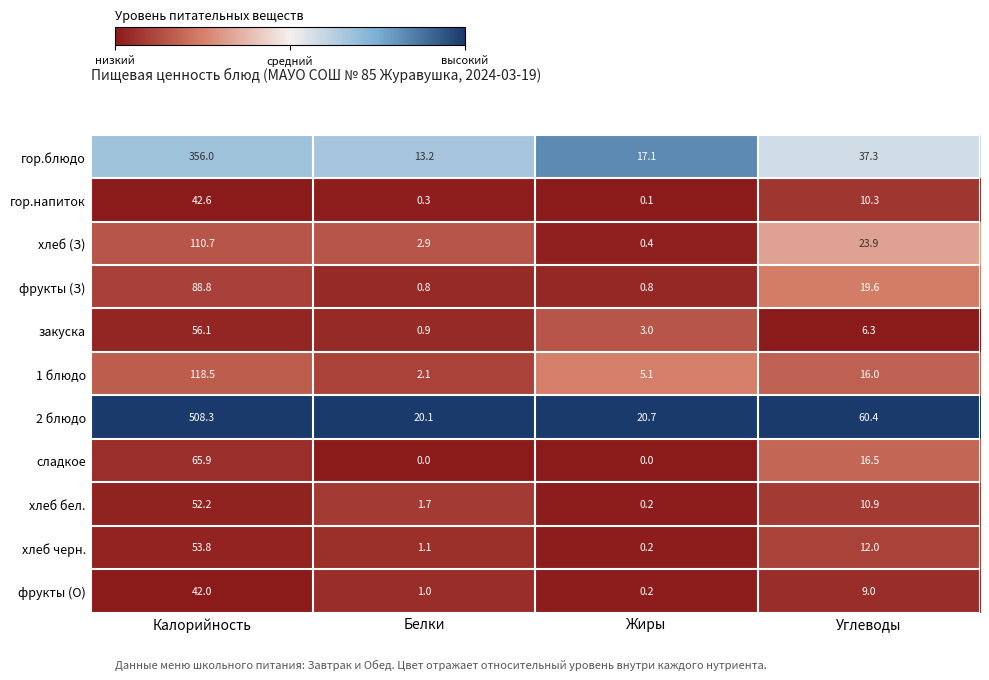

True or false: сладкое has a value of 16.5 at Углеводы.

True